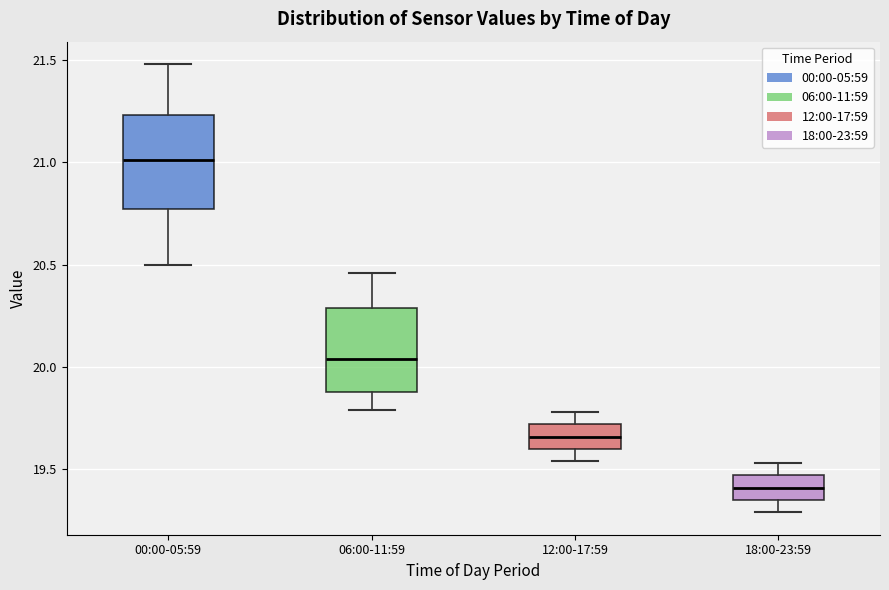

Which box has the highest median line?

00:00-05:59